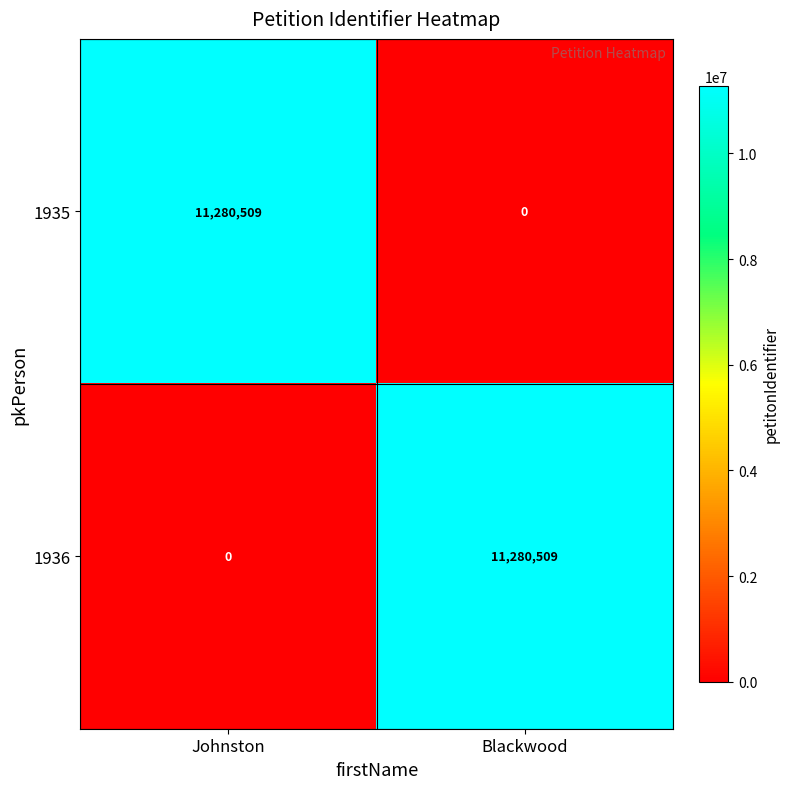

What is the total value across all series at Johnston?

11280509